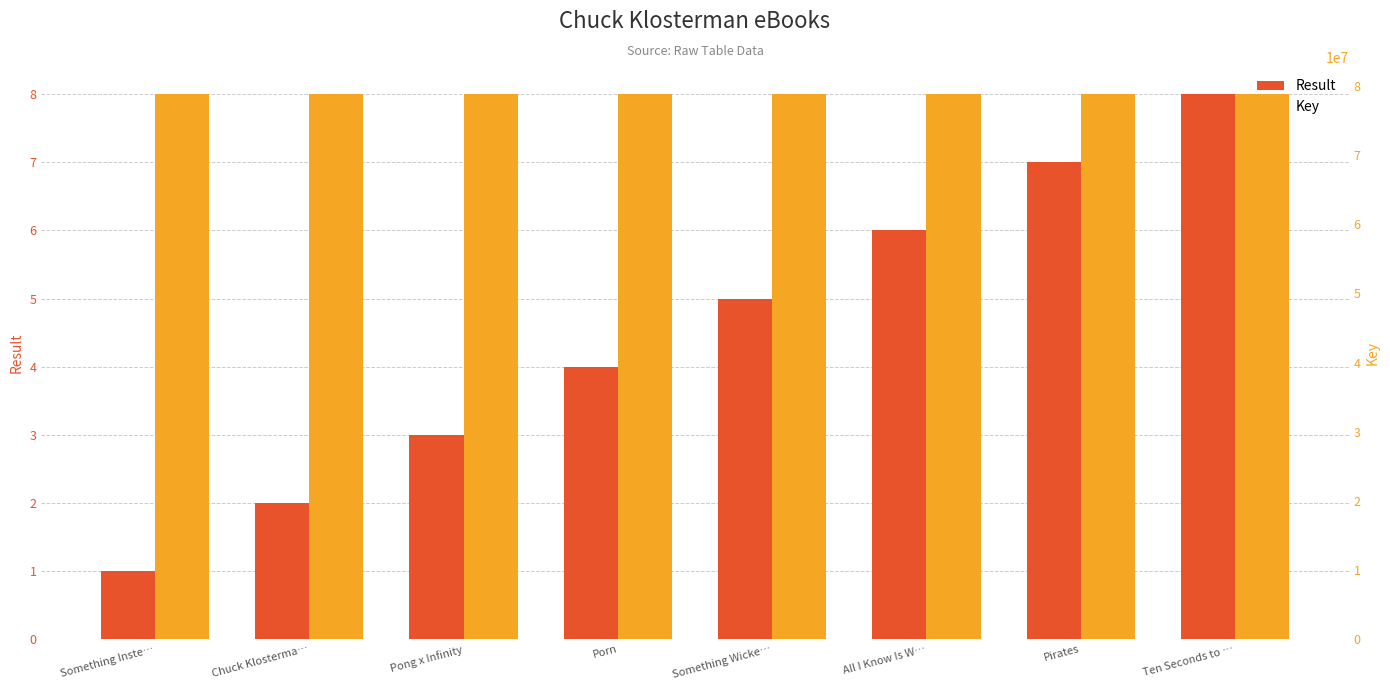

What is the difference between the Result values at Porn and Pong x Infinity?

1